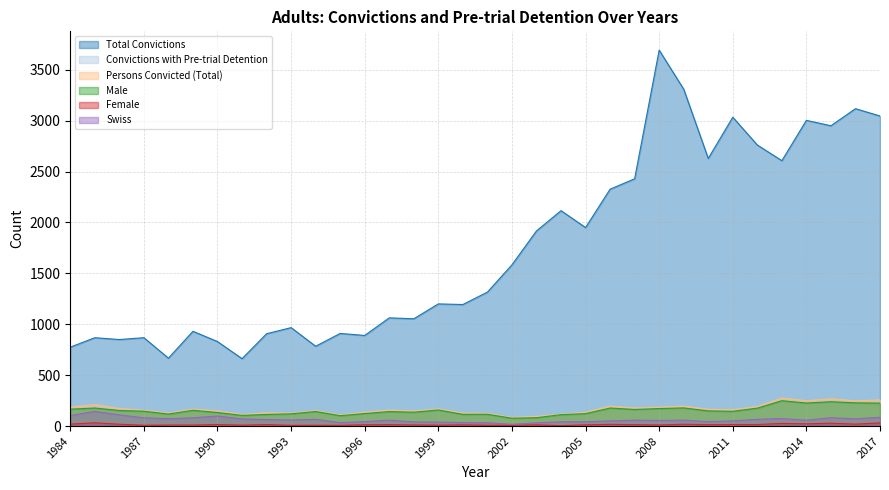

What is the value of the Persons Convicted (Total) point at the 10th from the left?

127